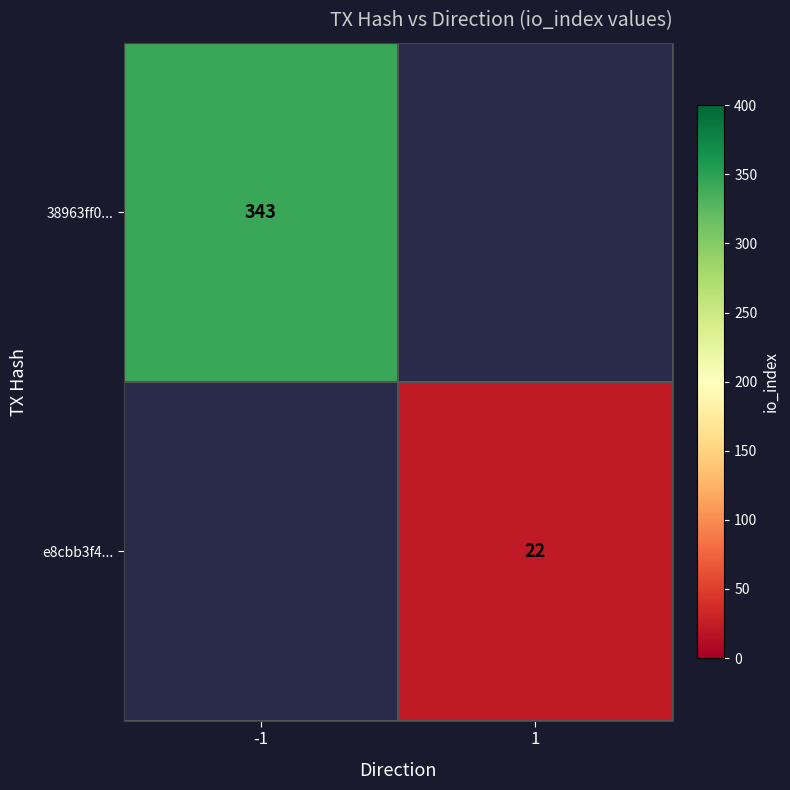

Is it true that 38963ff0... equals 343 at -1?

True